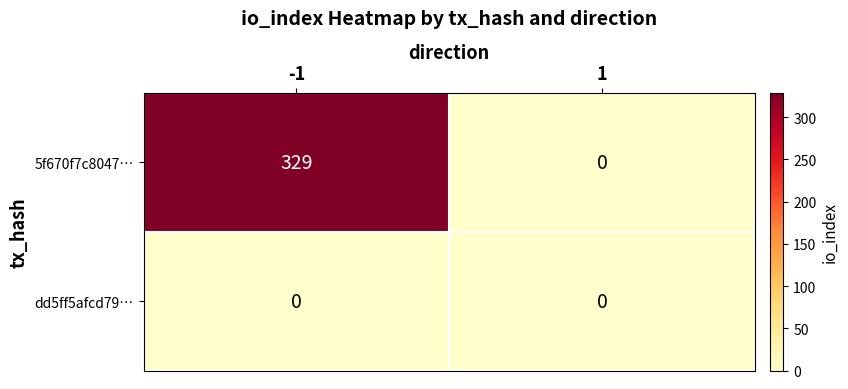

Which series has the widest spread of values?

5f670f7c8047…